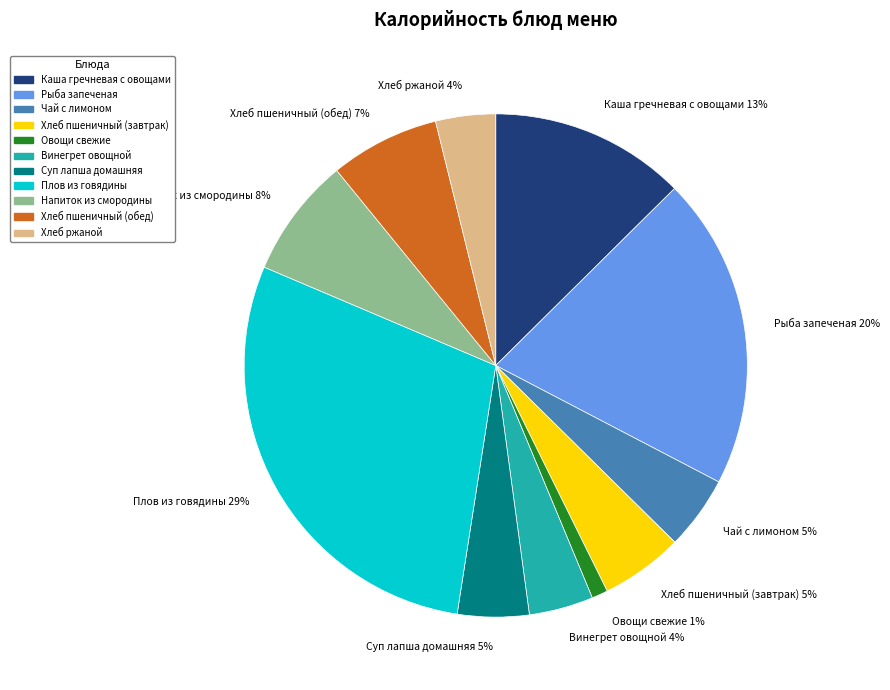

Is Овощи свежие the majority of the pie?

No